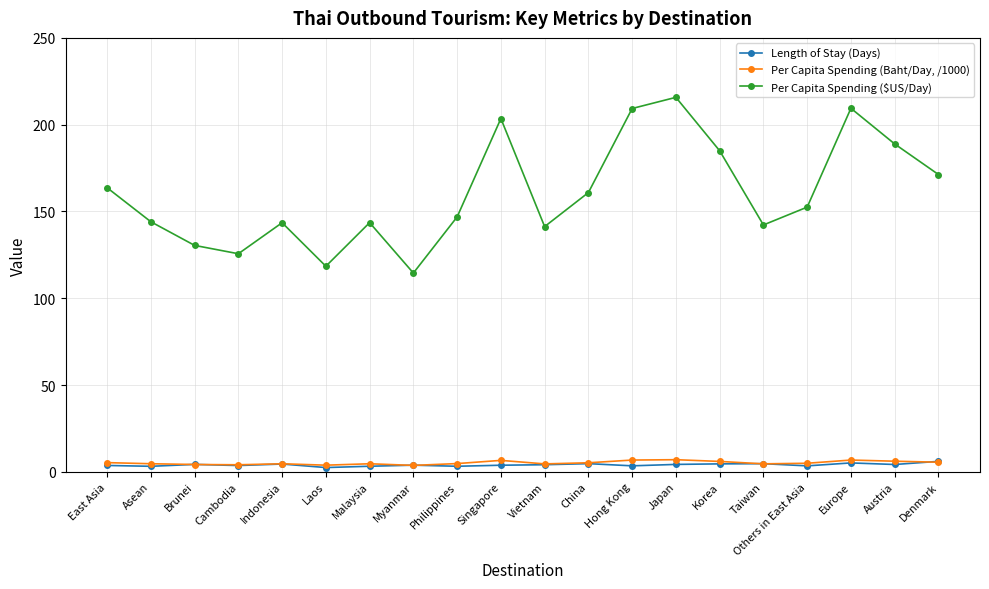

Is this an area chart (filled region under the line)?

No